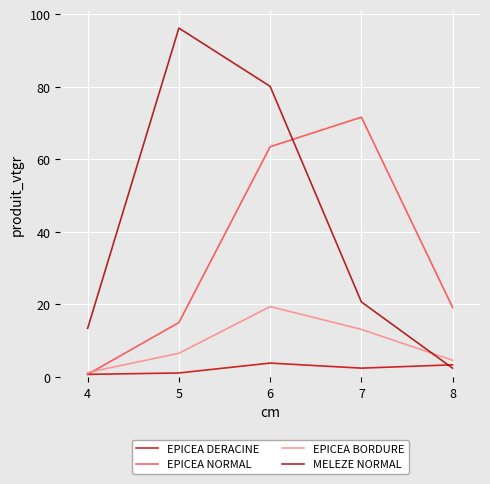

What is the lowest value of the EPICEA DERACINE series?

0.7